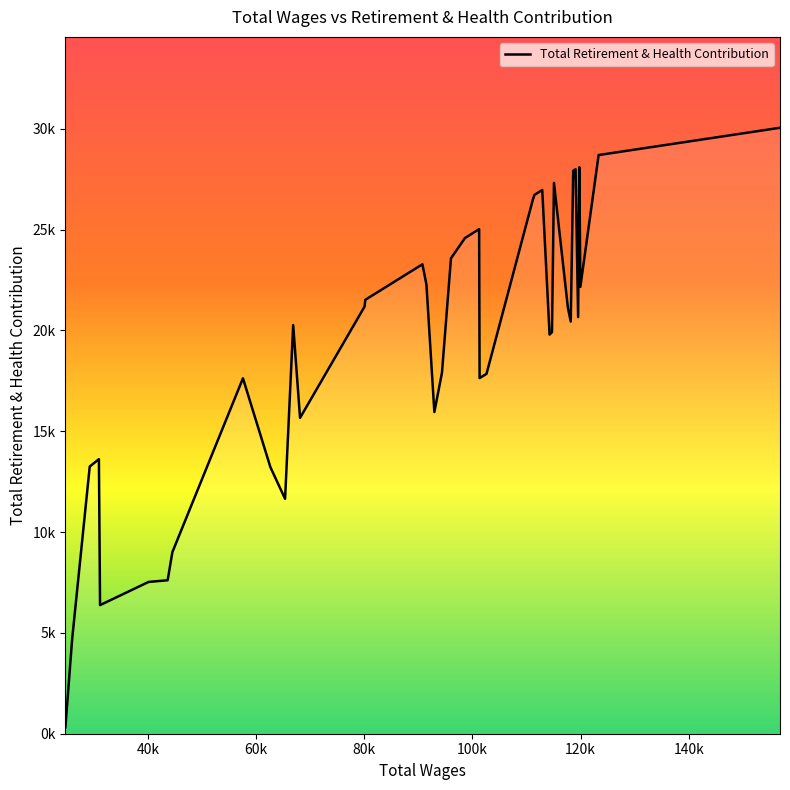

True or false: there are more than 2 points higher than both neighbors.

True